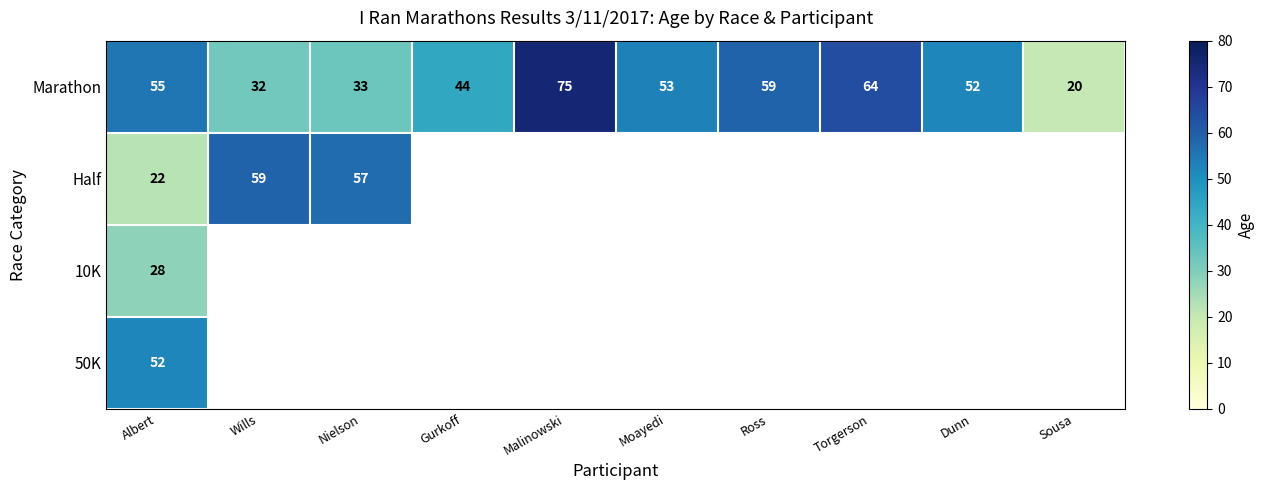

The Marathon series shows 88 at Dunn. True or false?

False